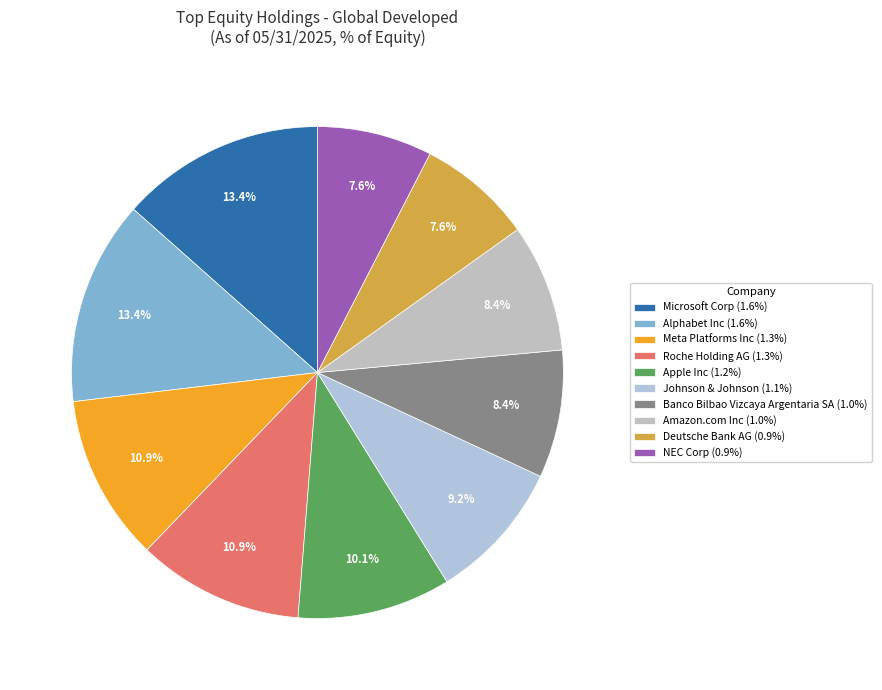

Does any single category account for the majority?

No